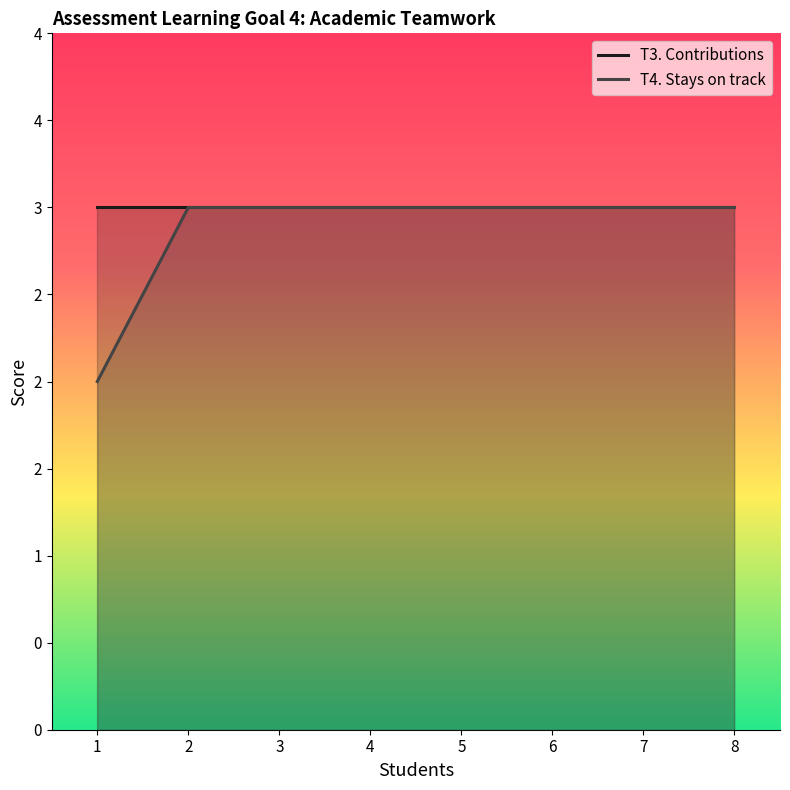

How many categories are shown in the chart?

8